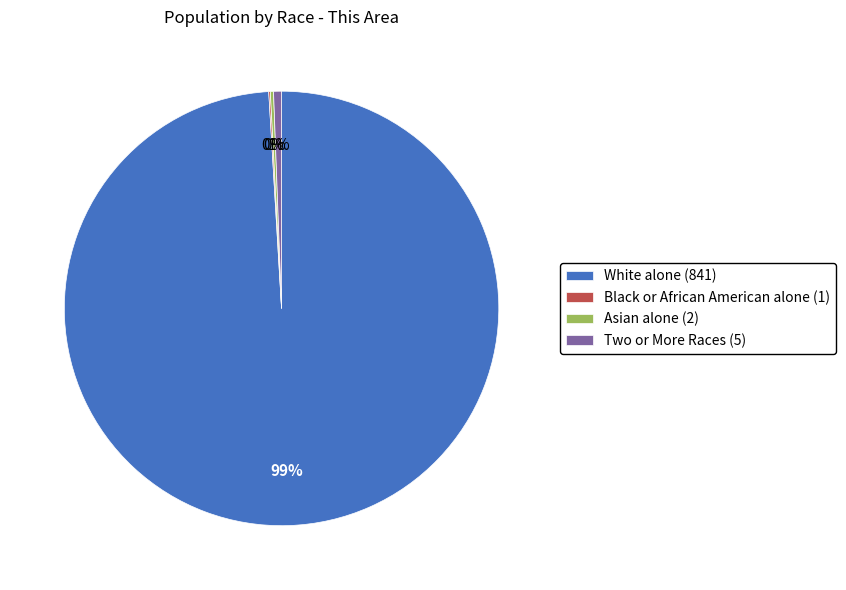

Does any single category account for the majority?

Yes